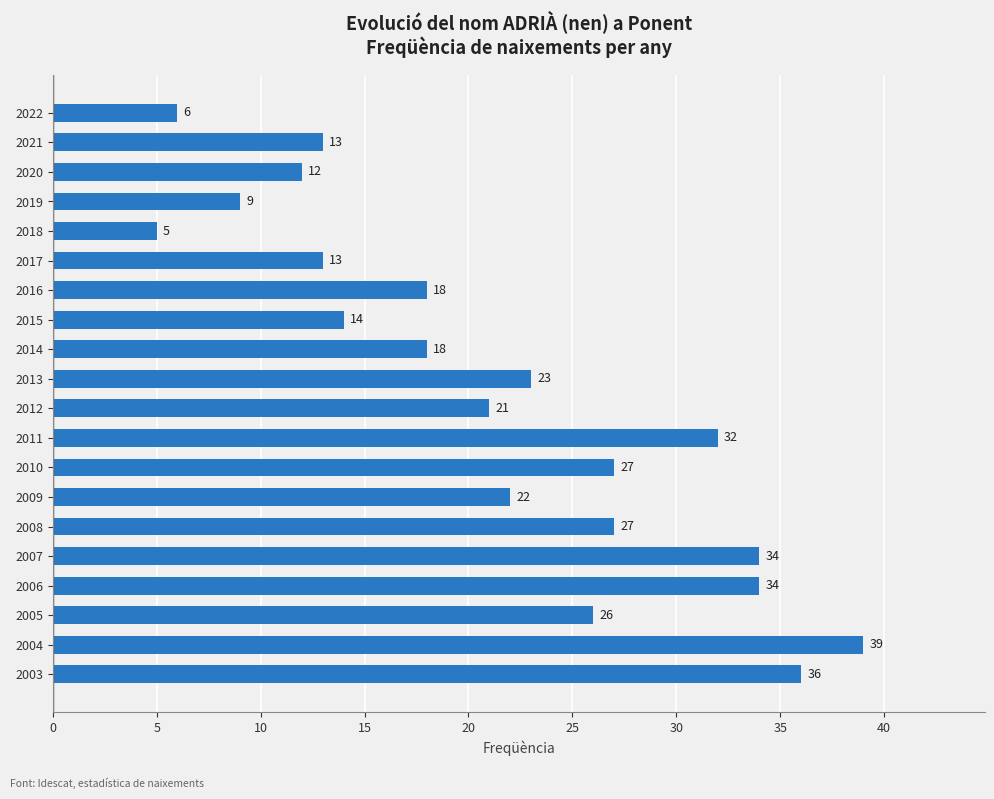

Is it true that the value at 2016 is 10?

False